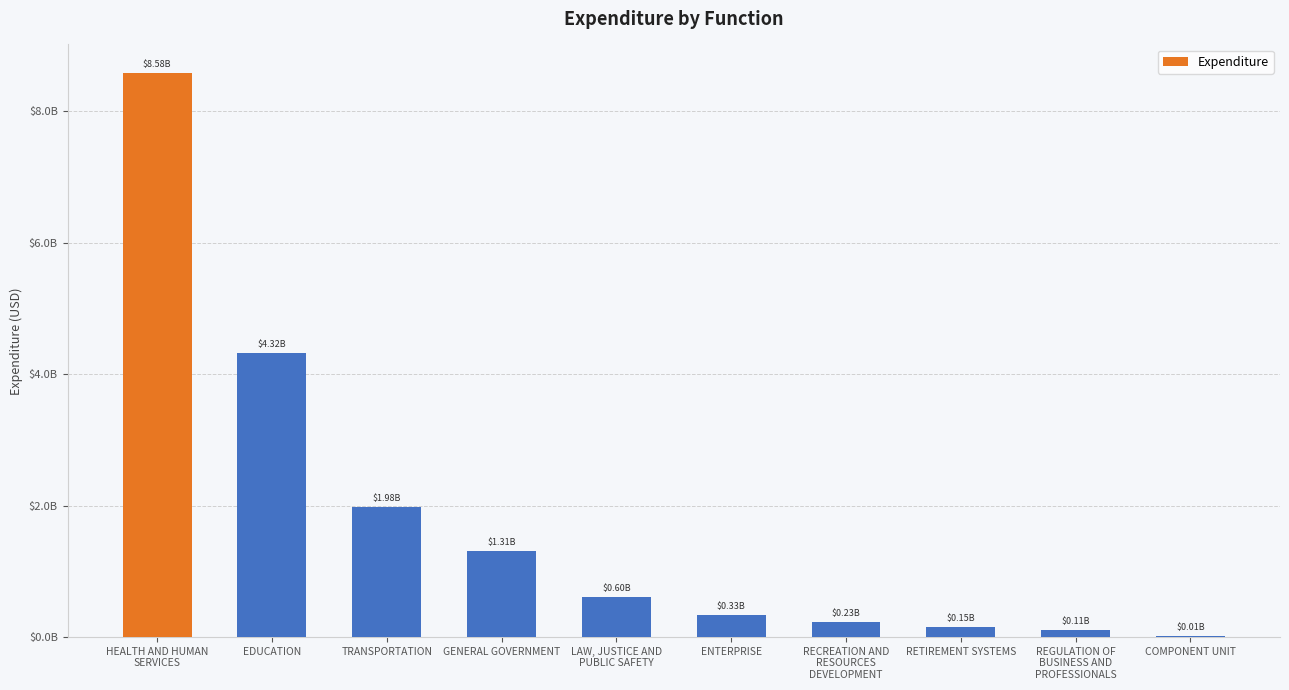

Are the bars grouped side by side (vs. stacked)?

No